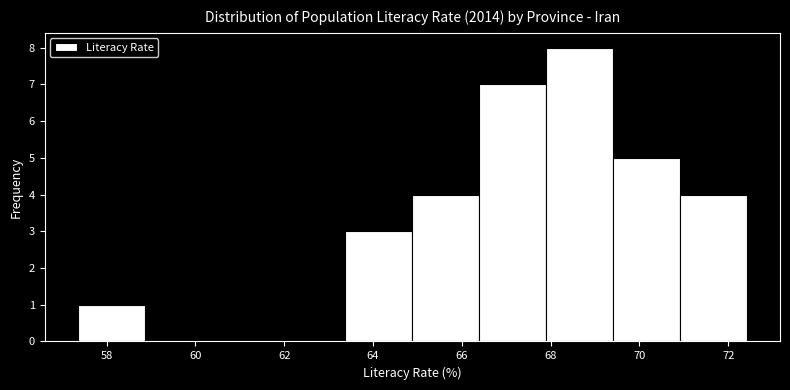

Over which range of the x-axis is the bar tallest?

67.8 to 69.4